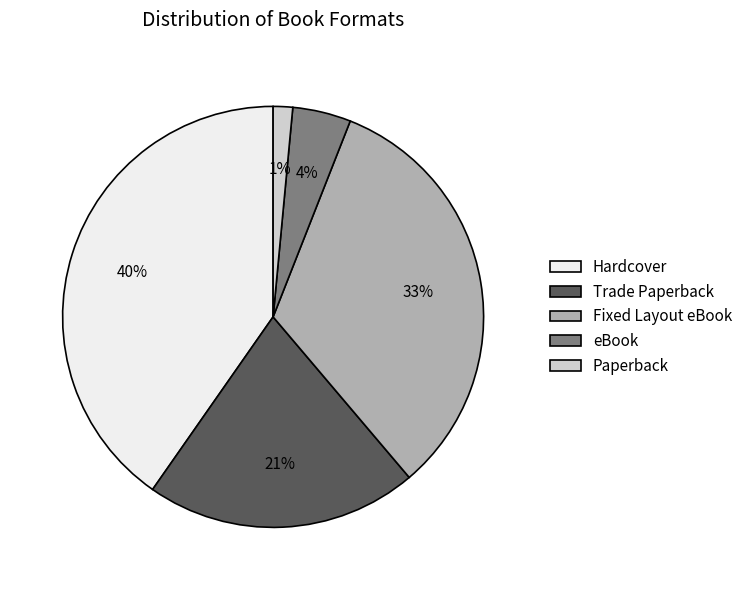

Count the number of slices in the pie.

5